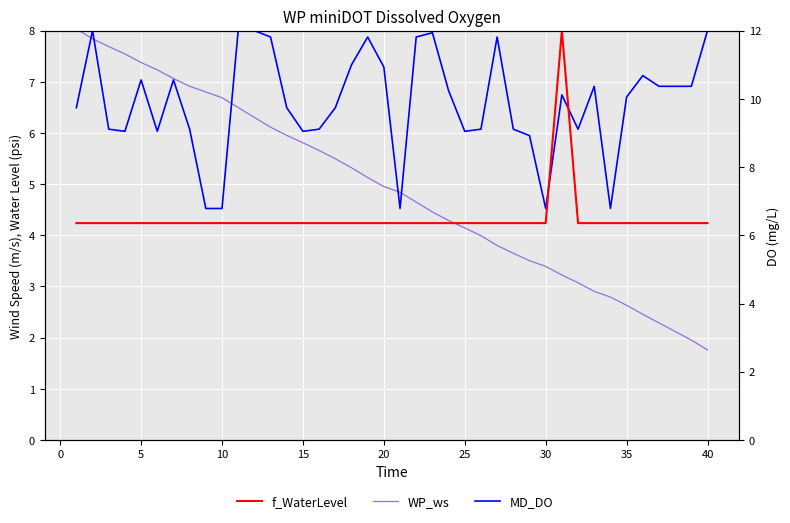

What is the lowest value of the WP_ws series?

1.8